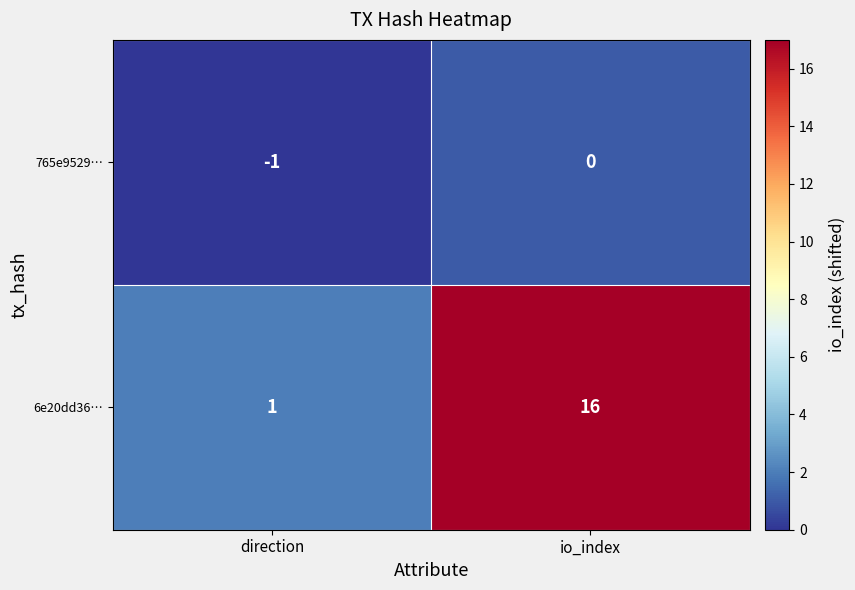

What is the difference between the maximum and minimum values in the 6e20dd36… series?

15